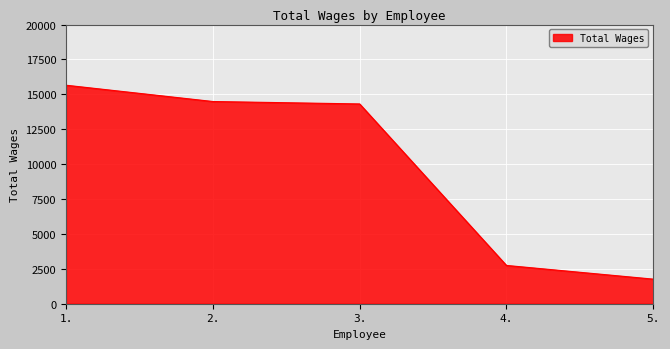

Reading left to right, what are all the values shown in this chart?

15654	14487	14313	2743	1762